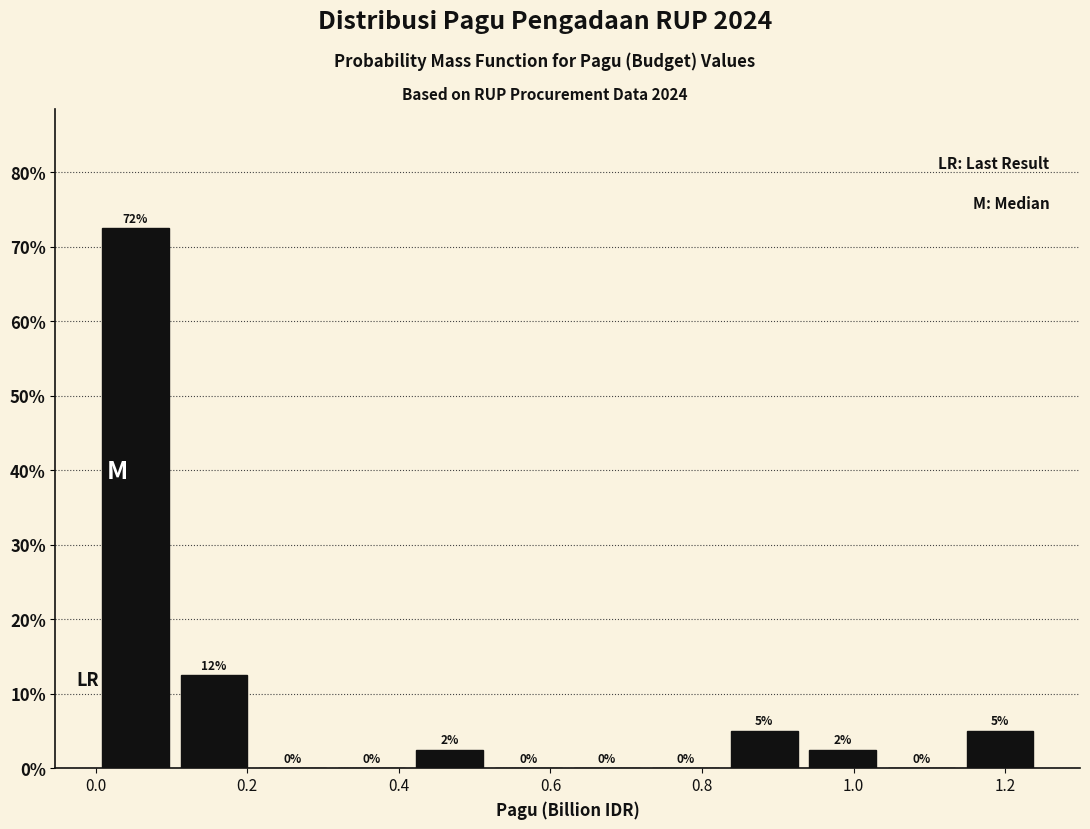

Which range on the x-axis has the tallest bar?

0.00 to 0.10